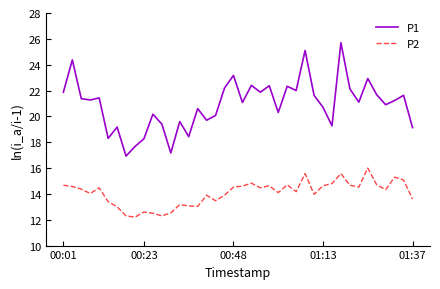

True or false: P1 and P2 intersect in this chart.

False